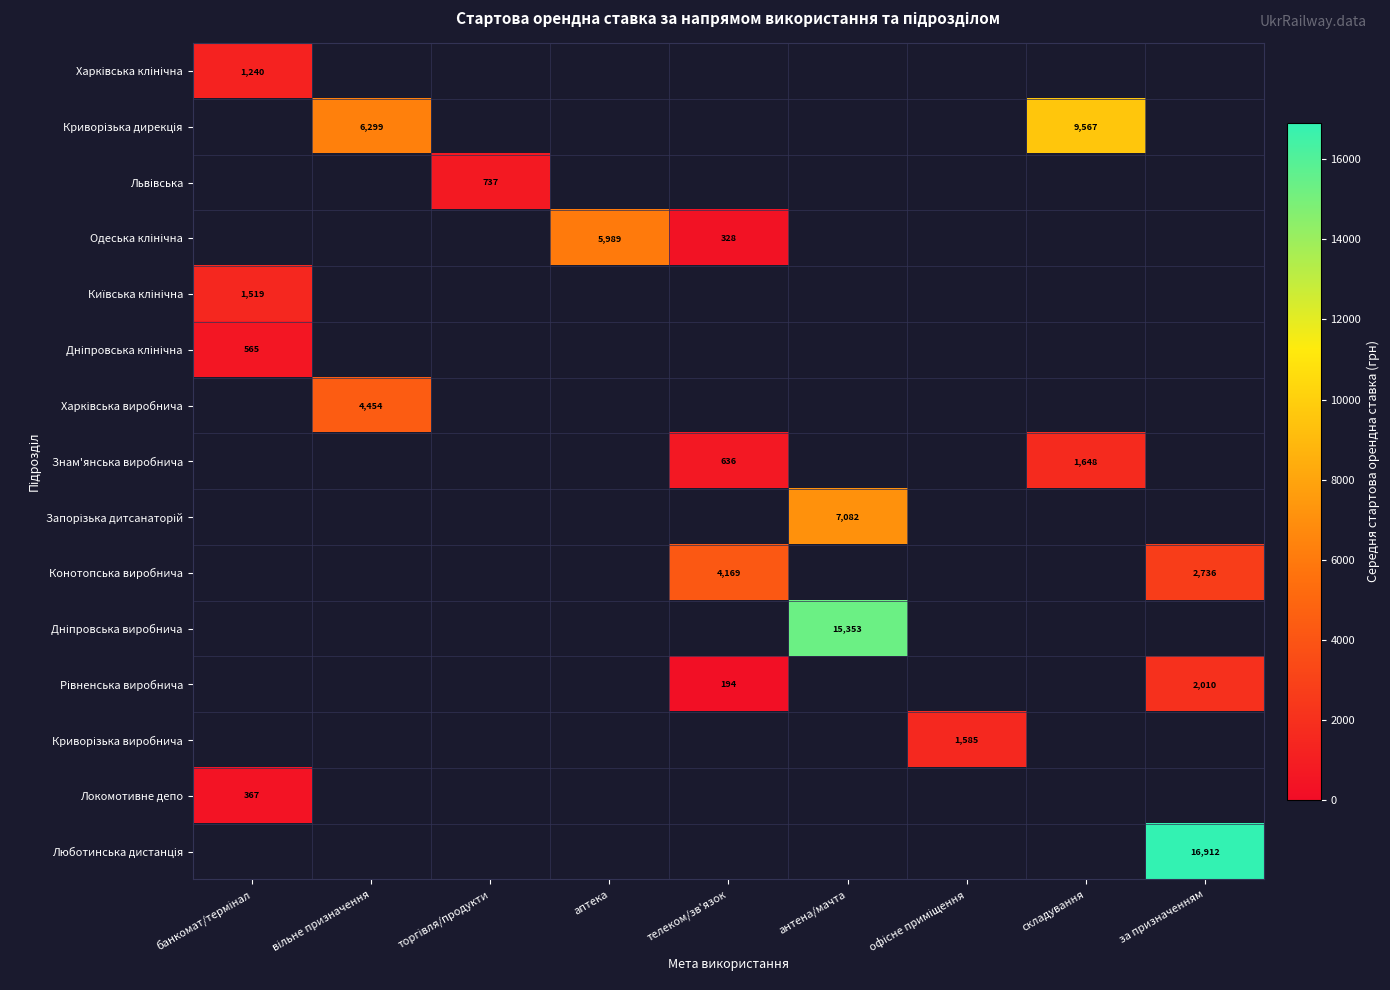

How many data points in Конотопська виробнича are less than 4168?

1